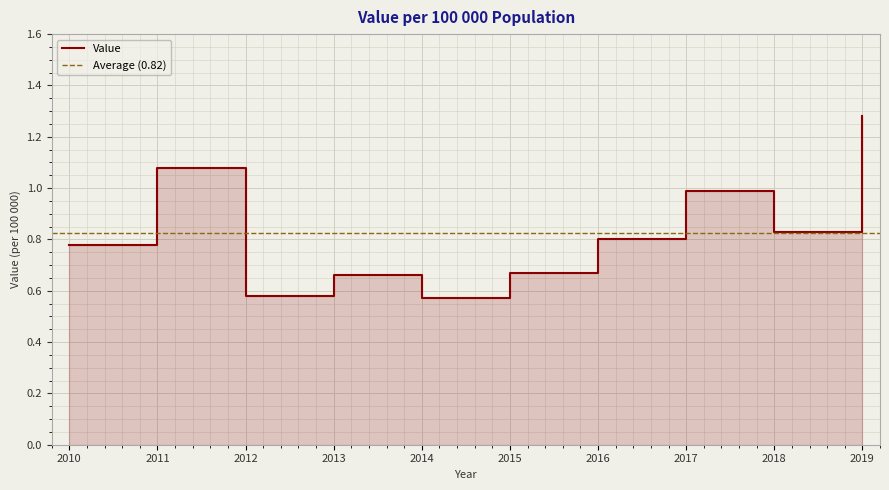

What is the value of the 8th point from the left?

1.0